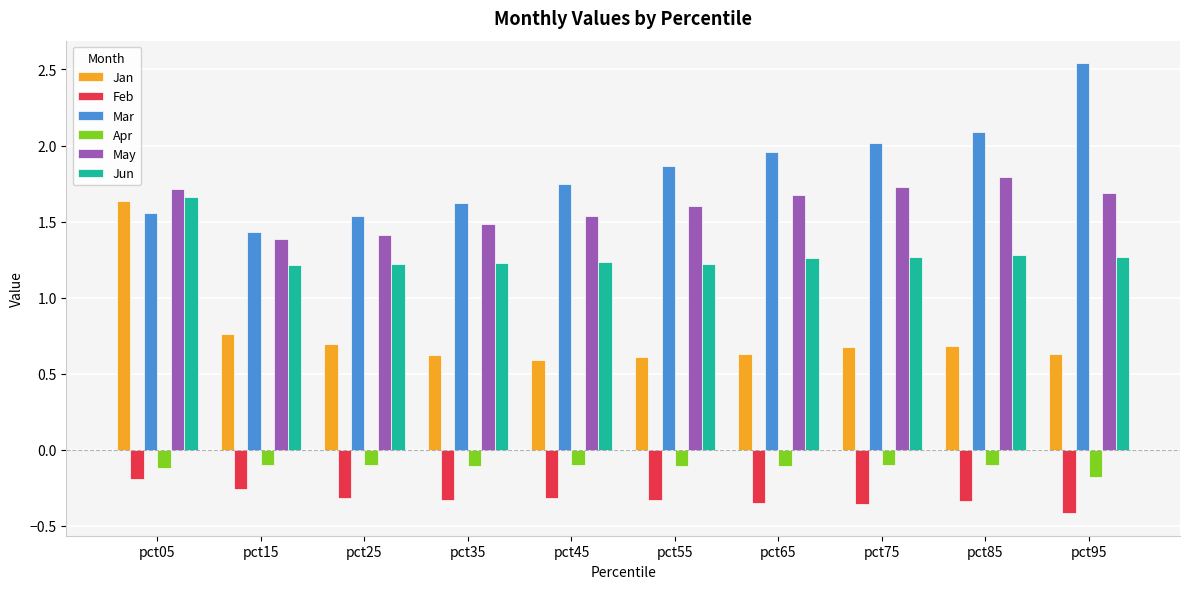

Which label corresponds to the largest value in the chart?

pct95